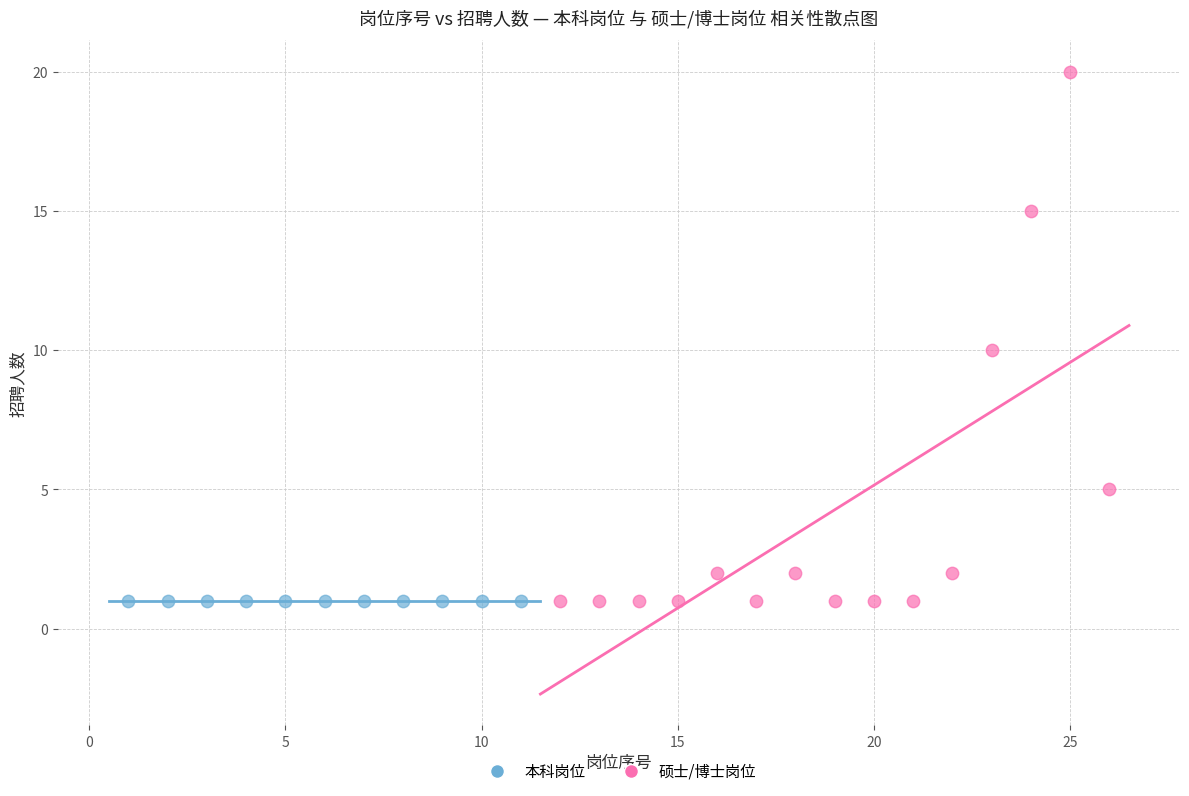

Which series reaches the maximum Y coordinate?

硕士/博士岗位